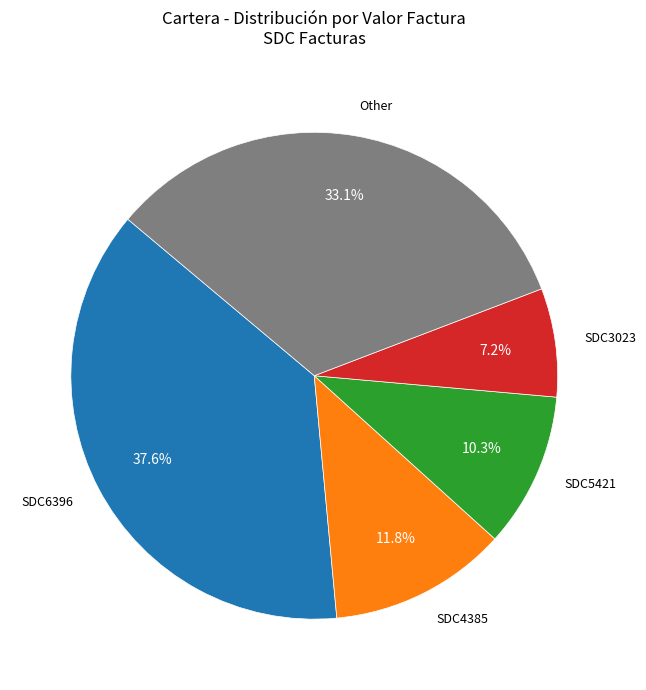

Is there a majority slice in this chart?

No